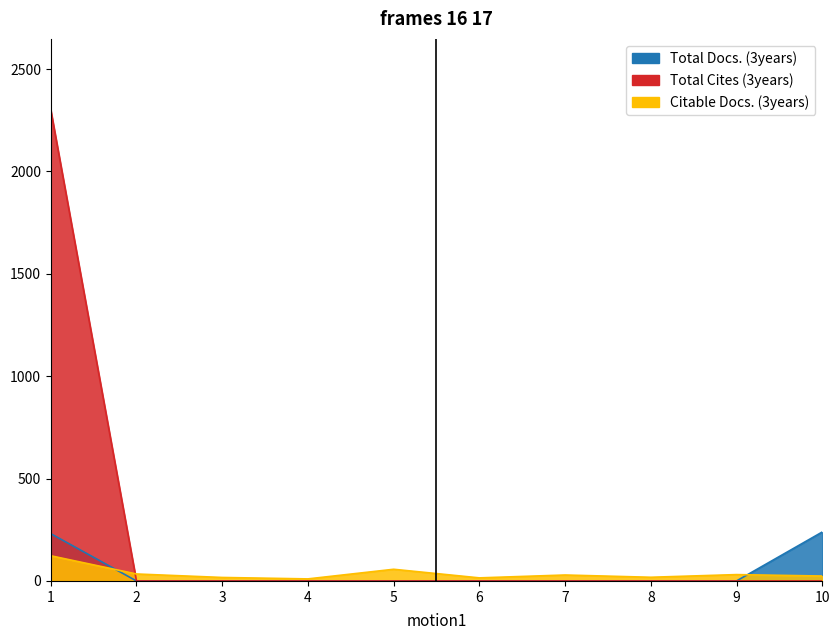

Which category has the highest value in the Citable Docs. (3years) series?

1